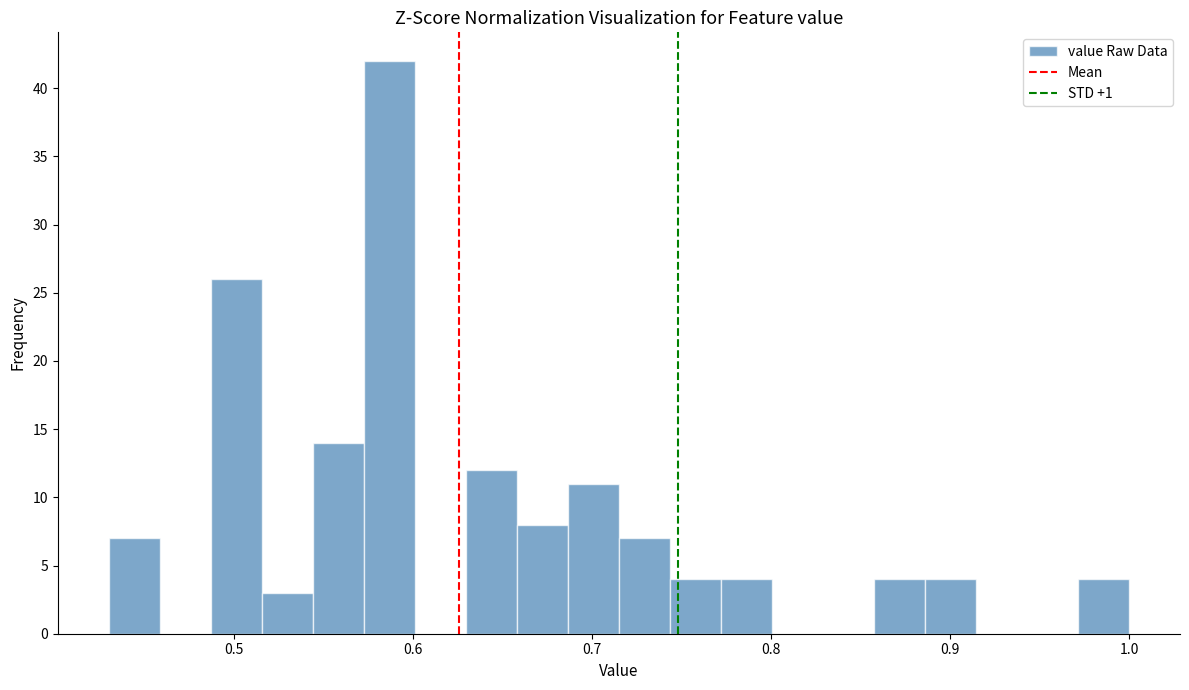

Read against the x-axis, roughly where is the centre of the tallest bar?

0.59